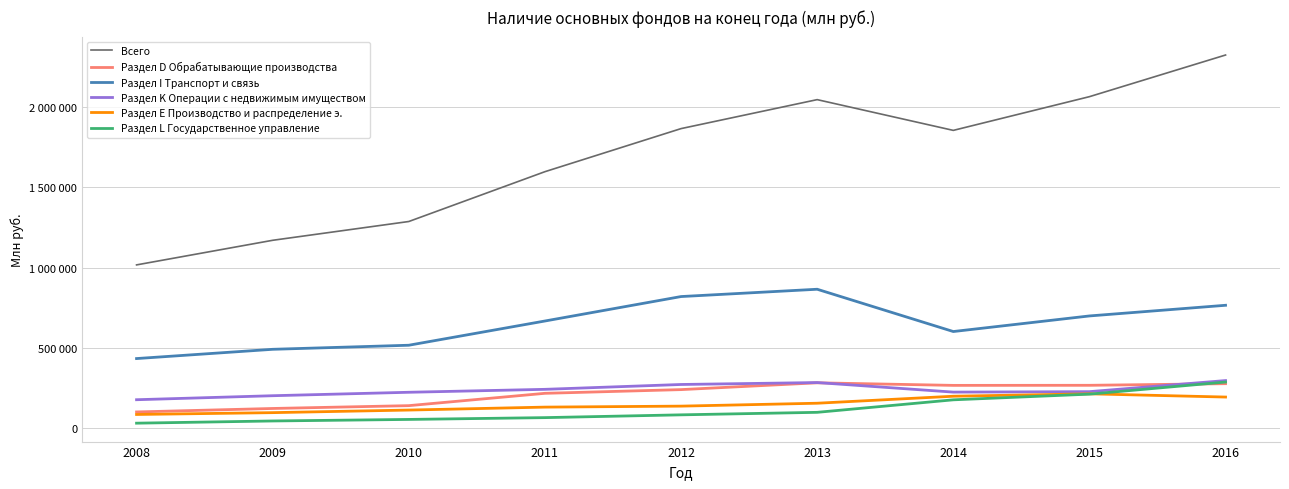

What are all the series names shown in the legend?

Всего, Раздел D Обрабатывающие производства, Раздел I Транспорт и связь, Раздел K Операции с недвижимым имуществом, Раздел E Производство и распределение э., Раздел L Государственное управление